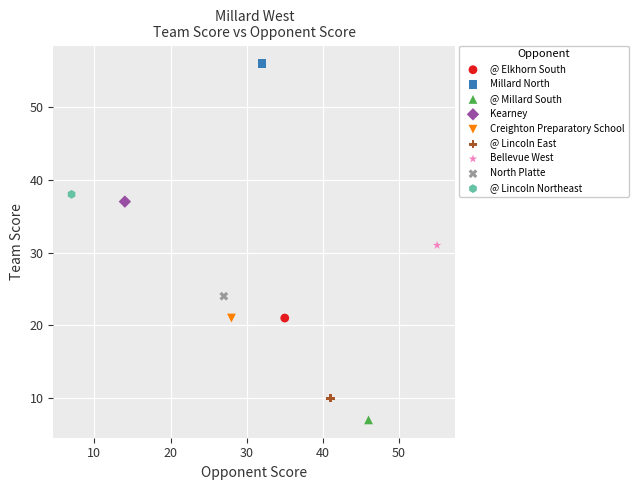

What are all the series names shown in the legend?

@ Elkhorn South, Millard North, @ Millard South, Kearney, Creighton Preparatory School, @ Lincoln East, Bellevue West, North Platte, @ Lincoln Northeast